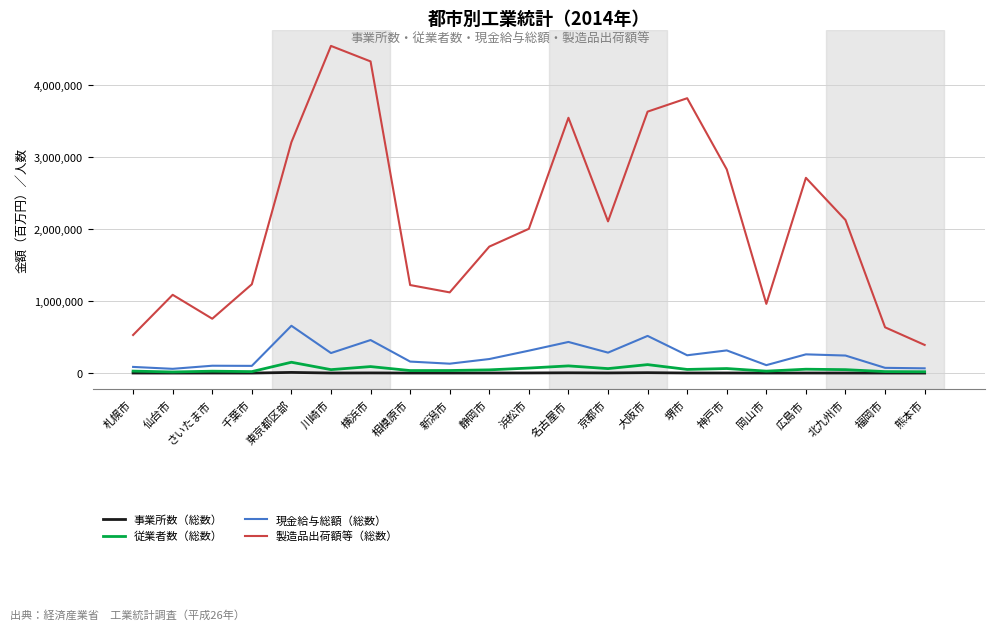

Which category has the highest value across all series?

川崎市